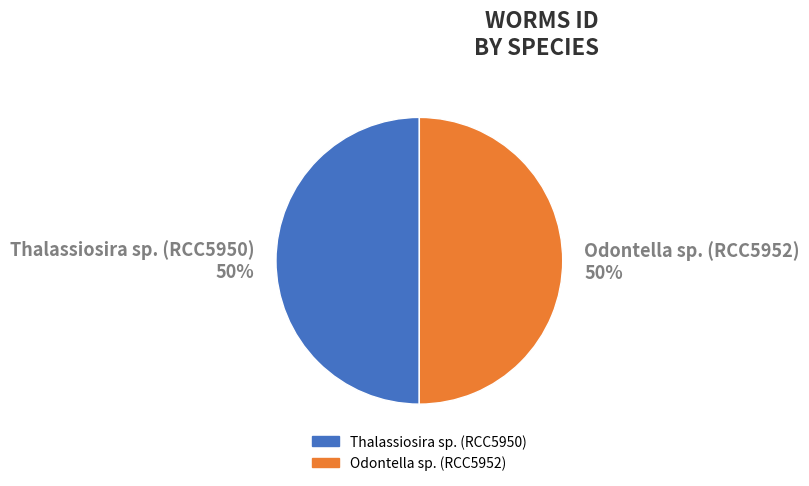

What is the ratio of the value at Thalassiosira sp. (RCC5950) 50% to the value at Odontella sp. (RCC5952) 50%?

1.0